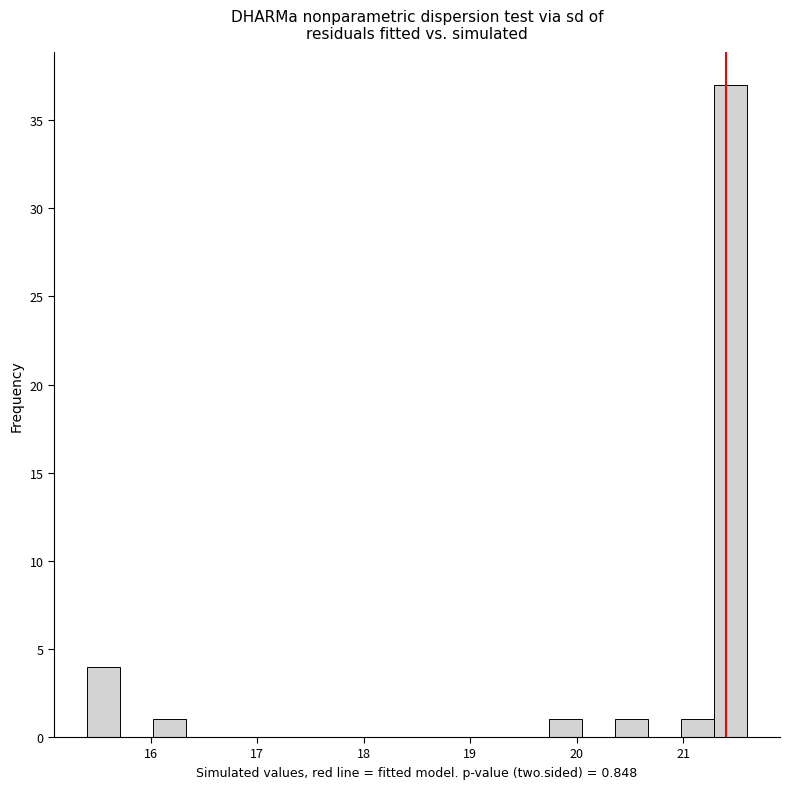

Around what value on the x-axis is the tallest bar? Give the approximate position of its centre, as read against the axis.

21.4